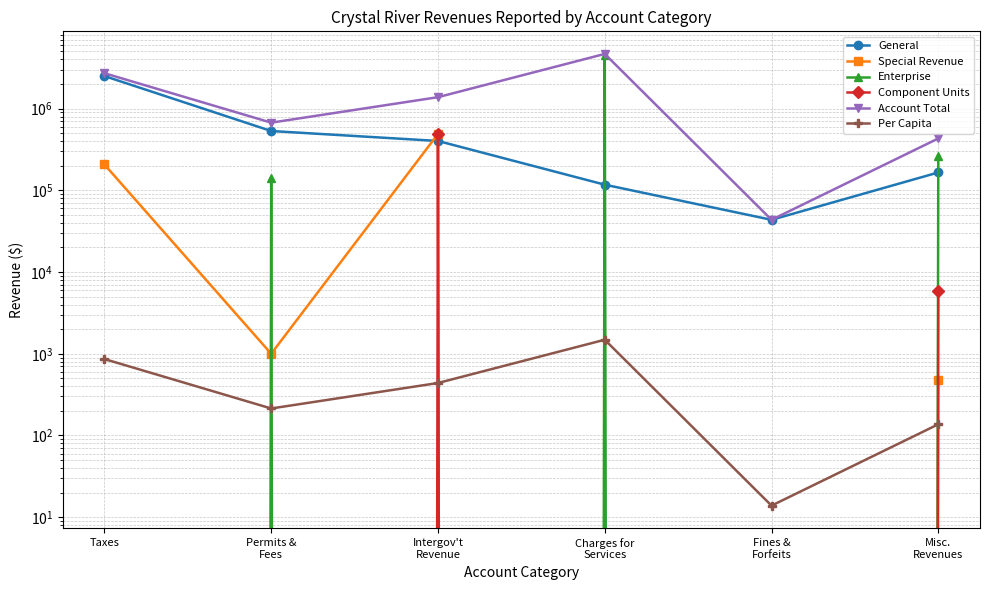

What position from the right is Misc.
Revenues?

1